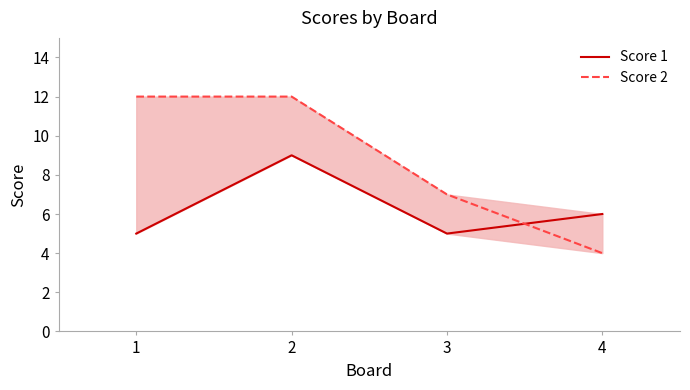

Rank the series by their maximum value, from lowest to highest.

Score 1, Score 2